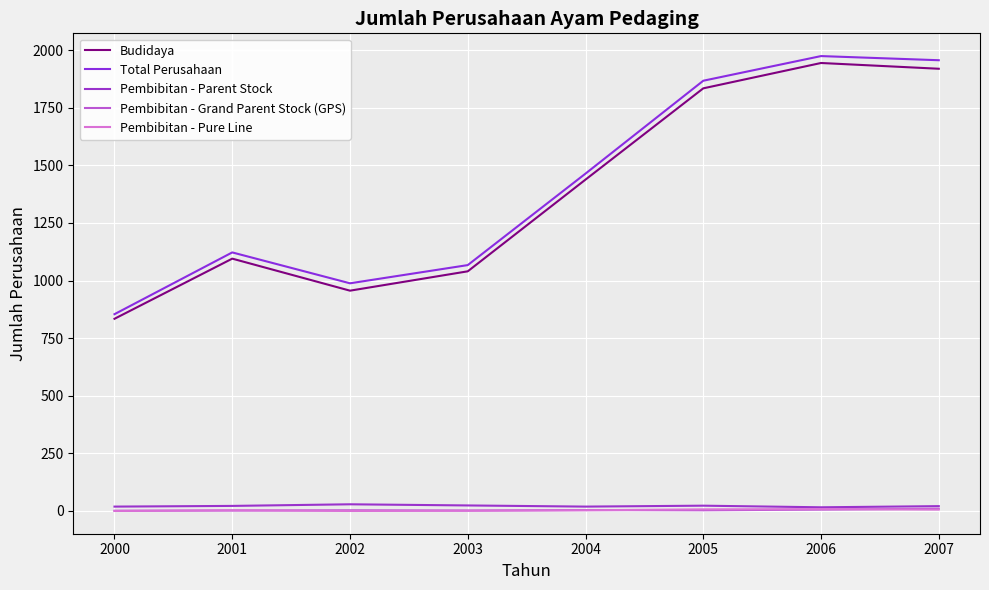

Between 2004 and 2005, which is larger?

2005